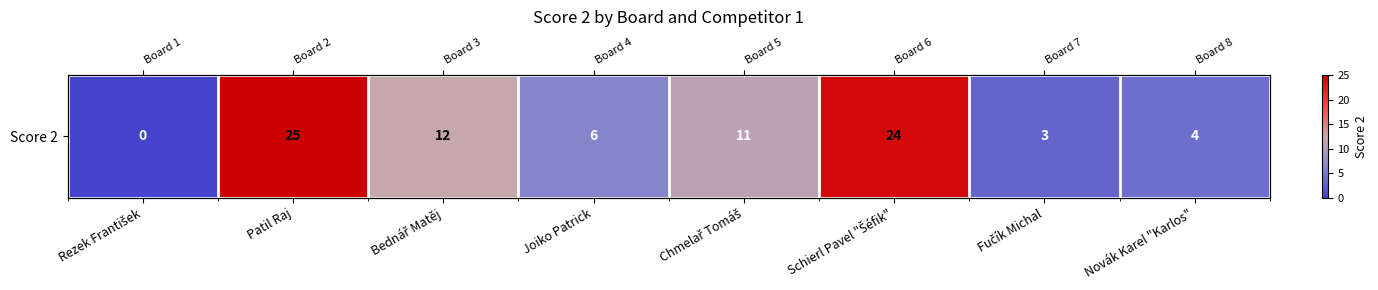

What is the sum of the values at Fučík Michal and Joiko Patrick?

9